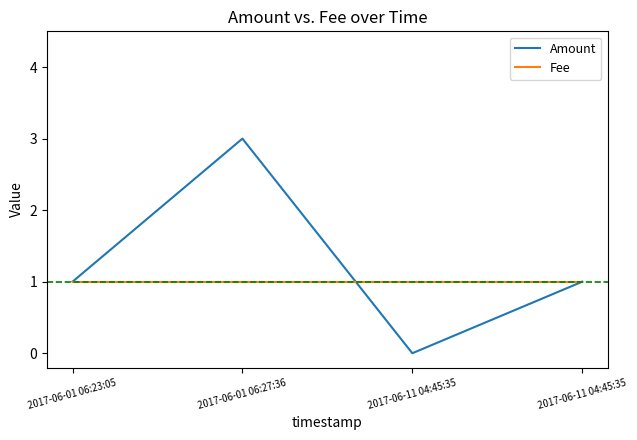

How many values in Amount are above zero?

3